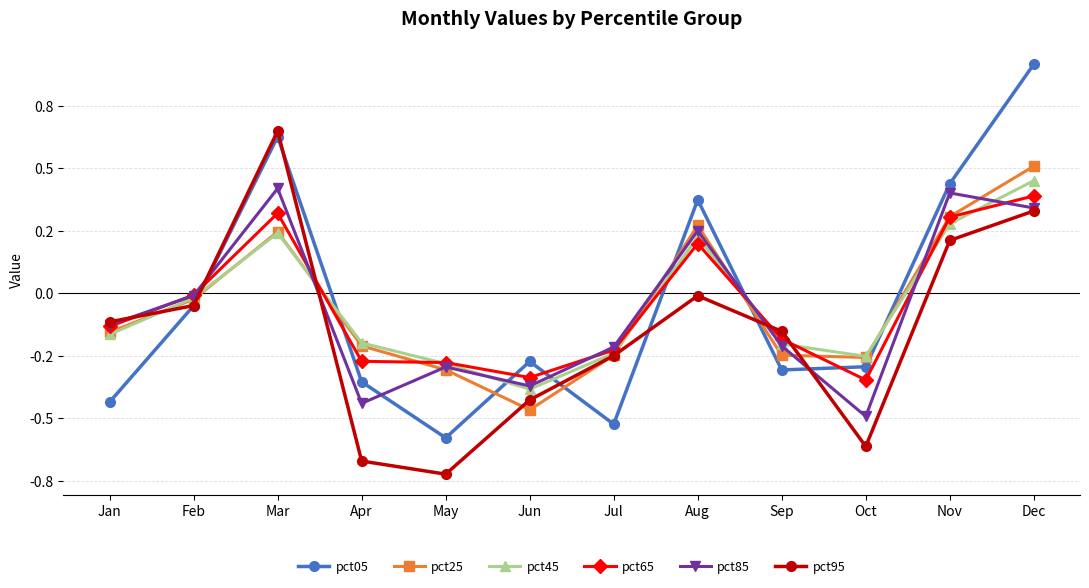

At how many categories does at least one series exceed 0?

4